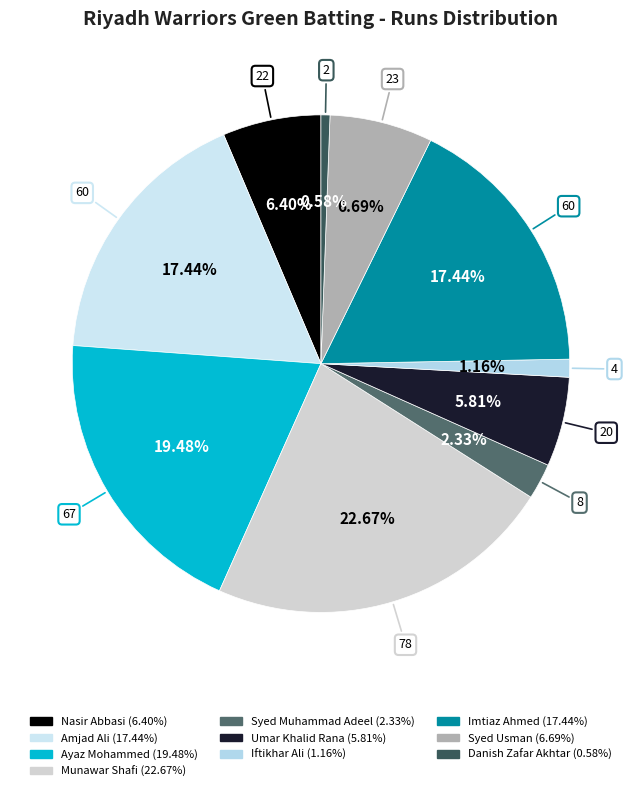

Count the number of slices in the pie.

10